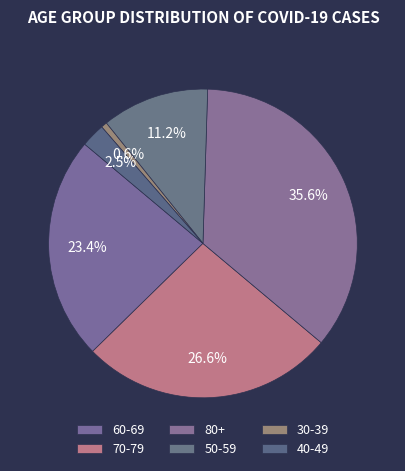

What percentage is the 80+ slice, to the nearest percent?

36%